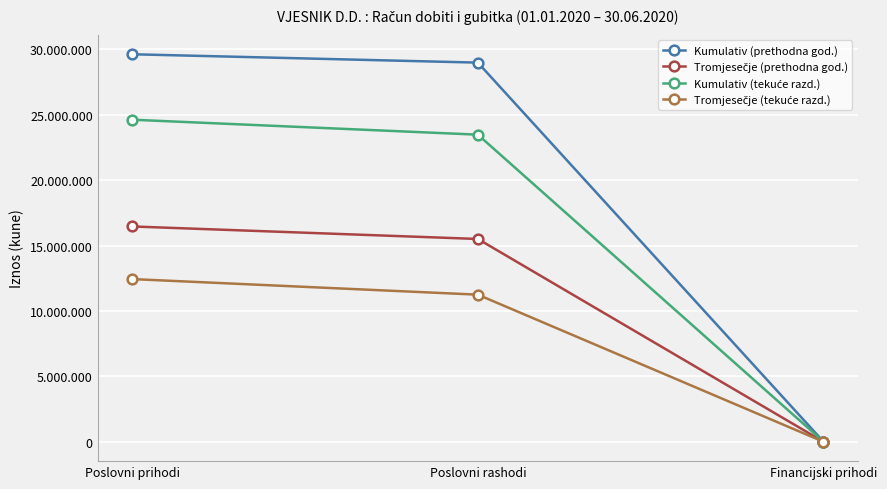

Reading right to left, what are all the values shown in this chart?

Kumulativ (prethodna god.): 14724	28994358	29632835
Tromjesečje (prethodna god.): 8740	15510265	16467290
Kumulativ (tekuće razd.): 17541	23485118	24628109
Tromjesečje (tekuće razd.): 5414	11252160	12443761